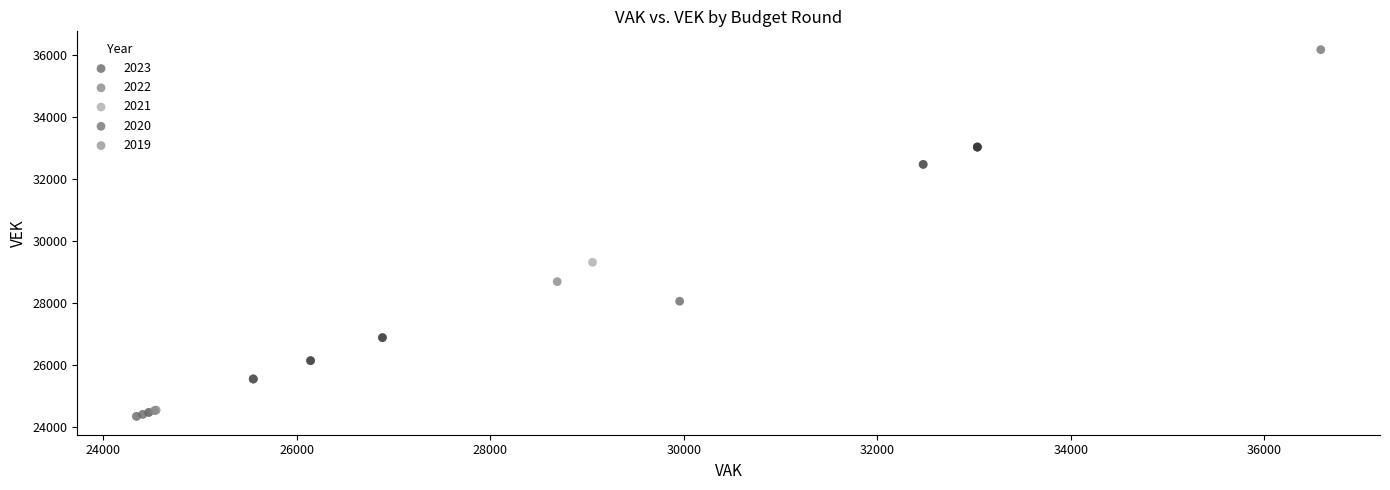

Which series has the widest spread of Y values?

2021